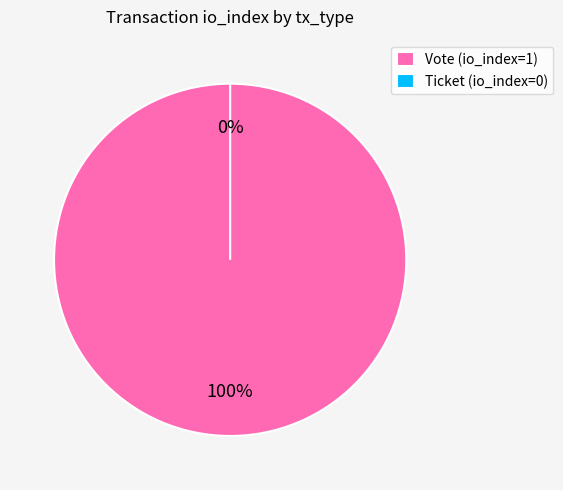

How many segments does this pie chart have?

2